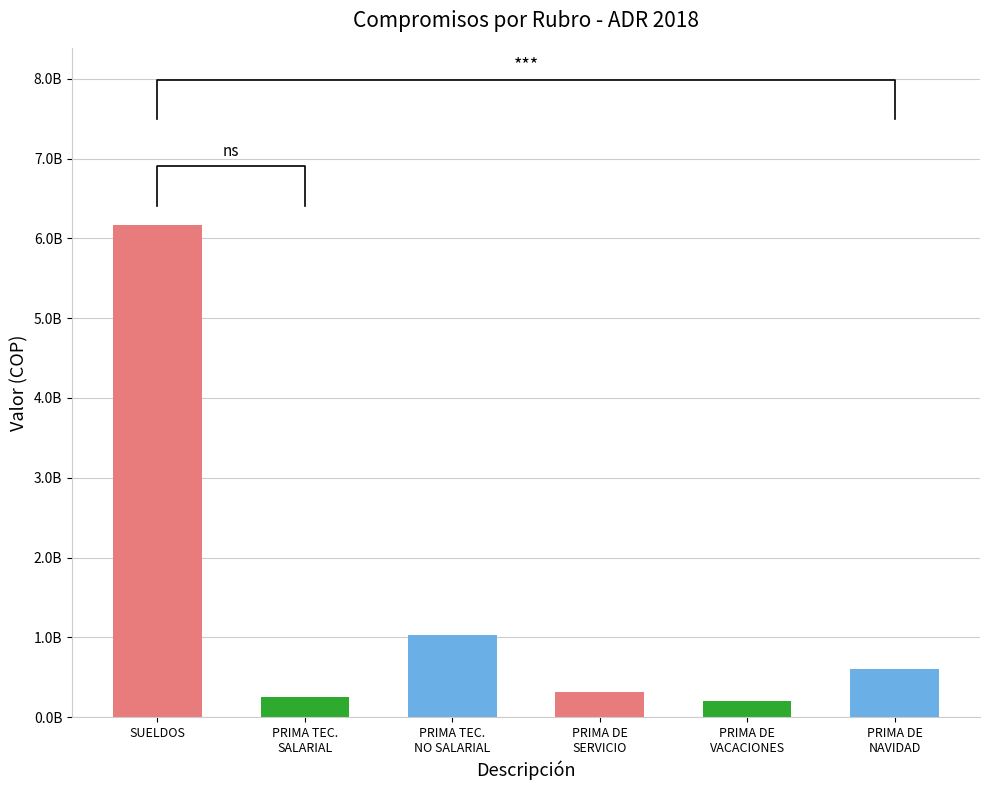

At which label is the value closest to 3180750807?

PRIMA TEC.
NO SALARIAL